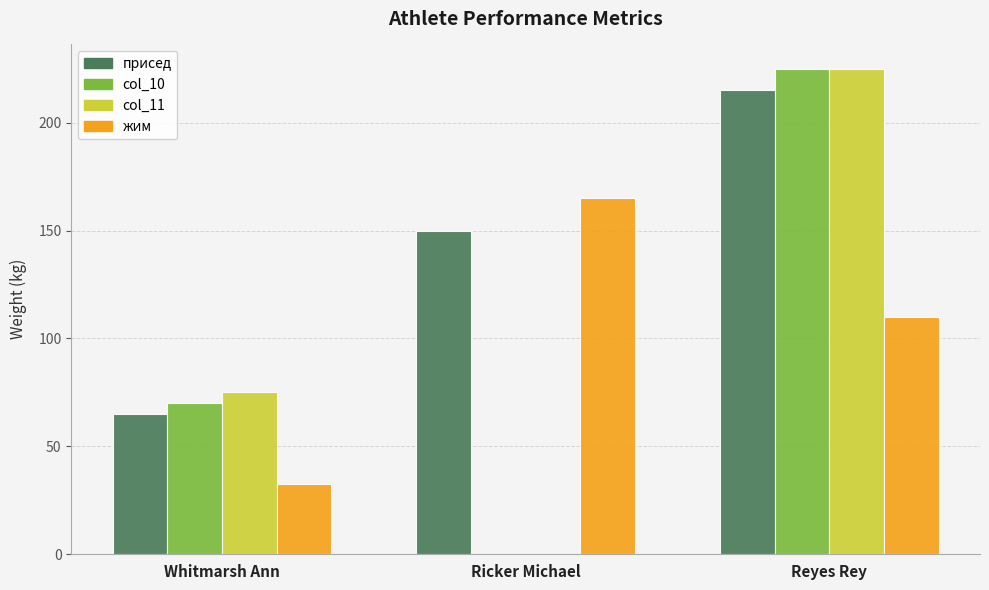

Which category has the highest value in the col_10 series?

Reyes Rey